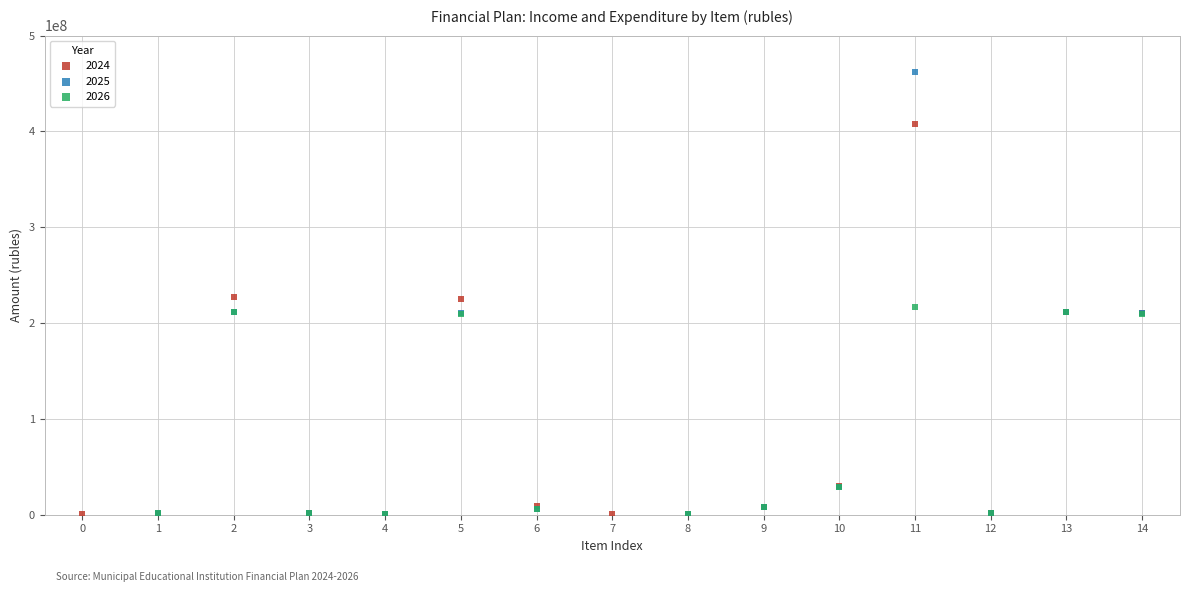

Which series has the widest spread of Y values?

2025